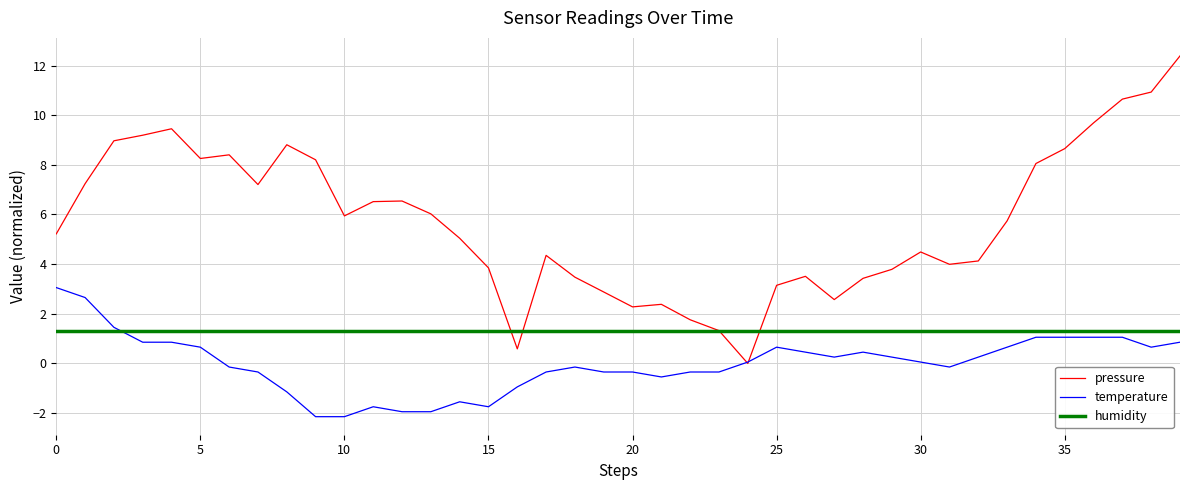

How many intersections are there between pressure and humidity?

4